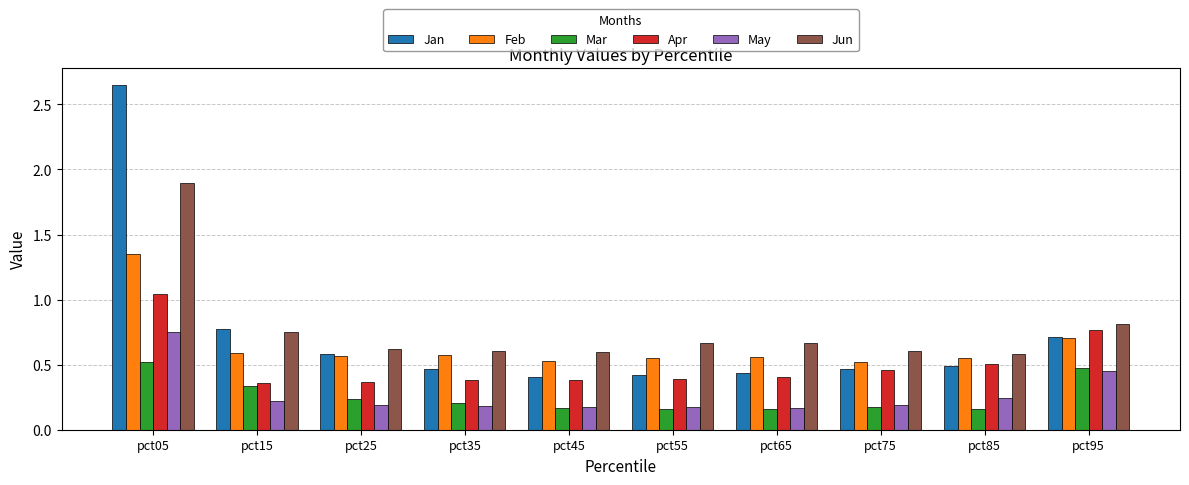

At which label does Jun reach its peak?

pct05